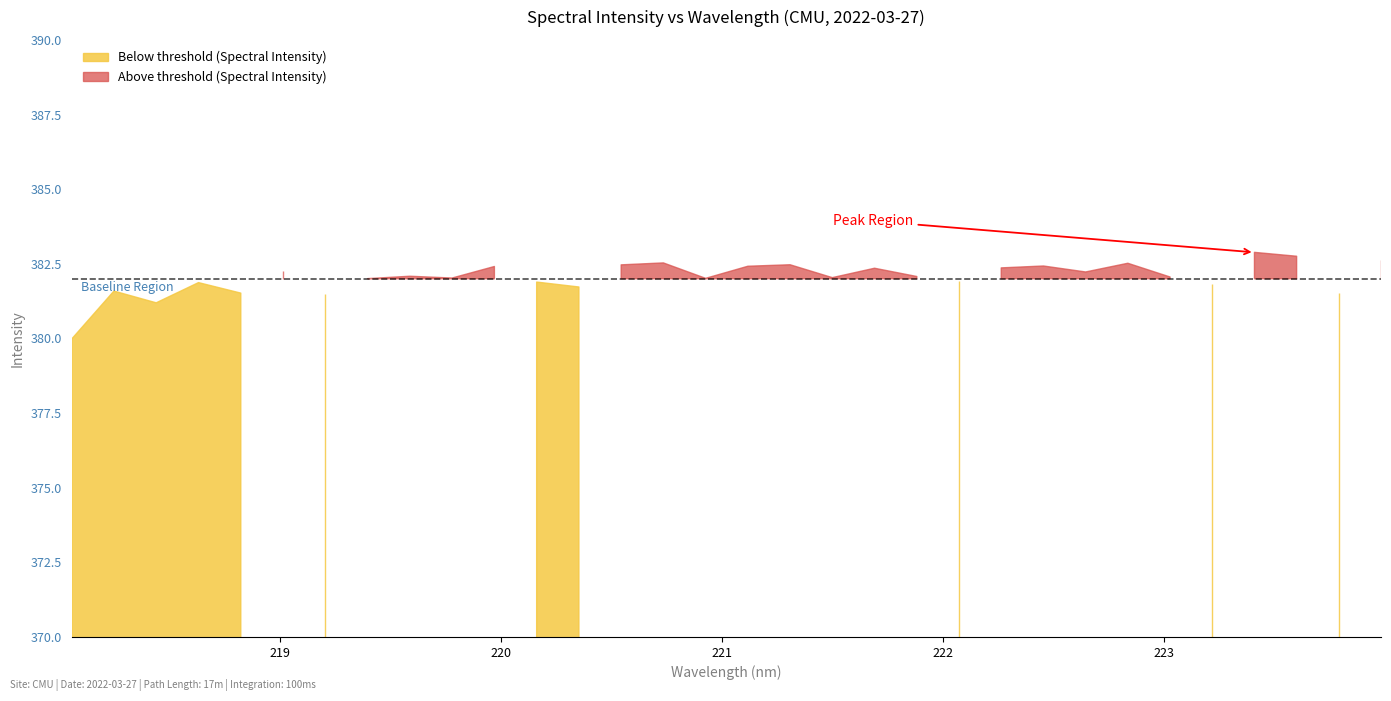

Reading right to left, extract all data points from this chart.

382.6	381.5	382.8	382.9	381.8	382.1	382.5	382.2	382.4	382.4	381.9	382.1	382.4	382.0	382.5	382.4	382.0	382.5	382.5	381.7	381.9	382.4	382.0	382.1	382.0	381.5	382.3	381.5	381.9	381.2	381.6	380.0